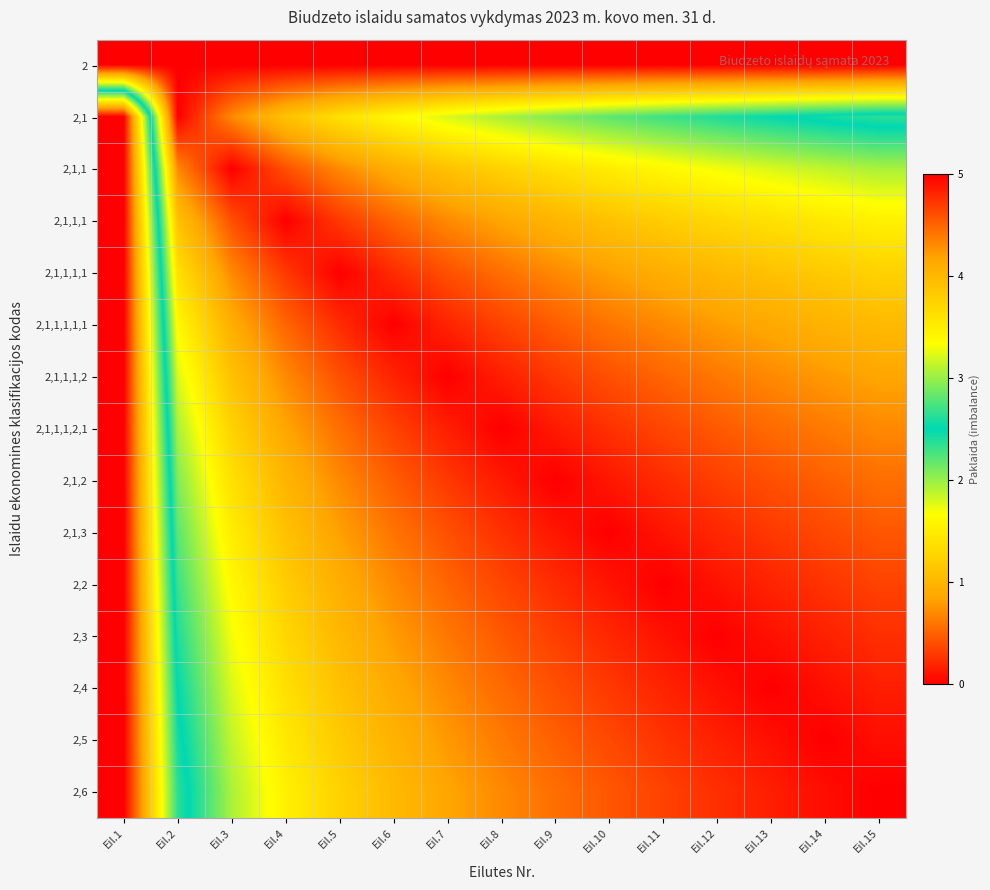

At which category is the sum across all series the highest?

Eil.1